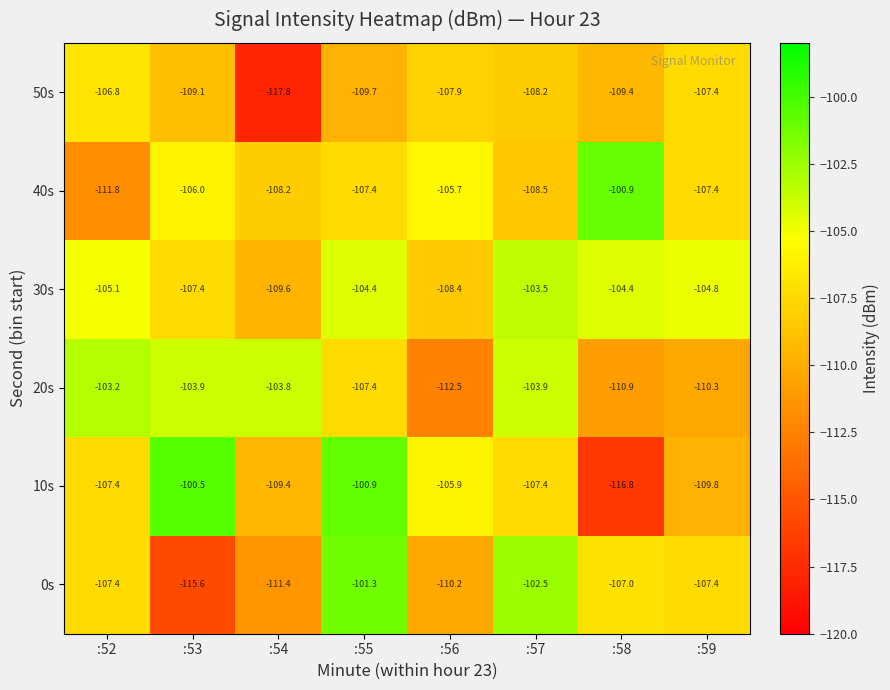

What is the sum of all 20s values?

-855.9